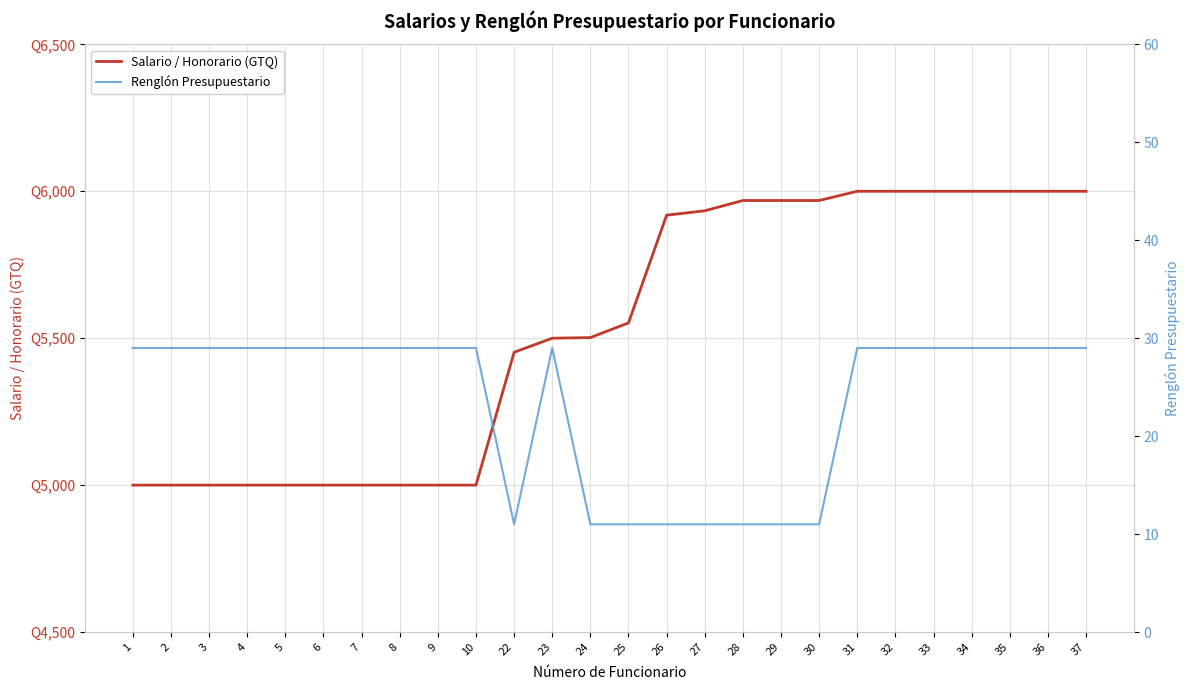

Between 10 and 3, which is larger?

10